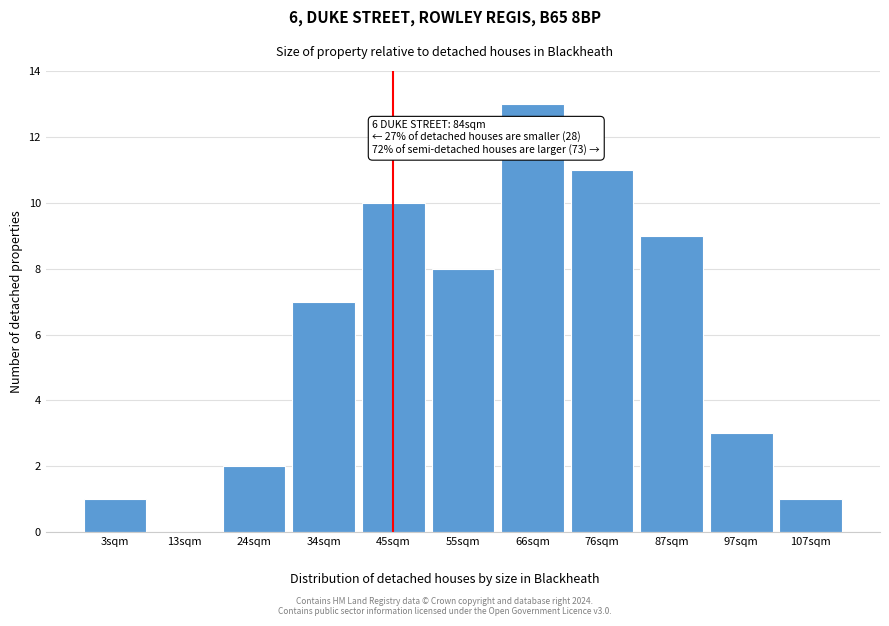

Reading right to left, list all the values displayed in this chart.

107sqm=1	97sqm=3	87sqm=9	76sqm=11	66sqm=13	55sqm=8	45sqm=10	34sqm=7	24sqm=2	13sqm=0	3sqm=1